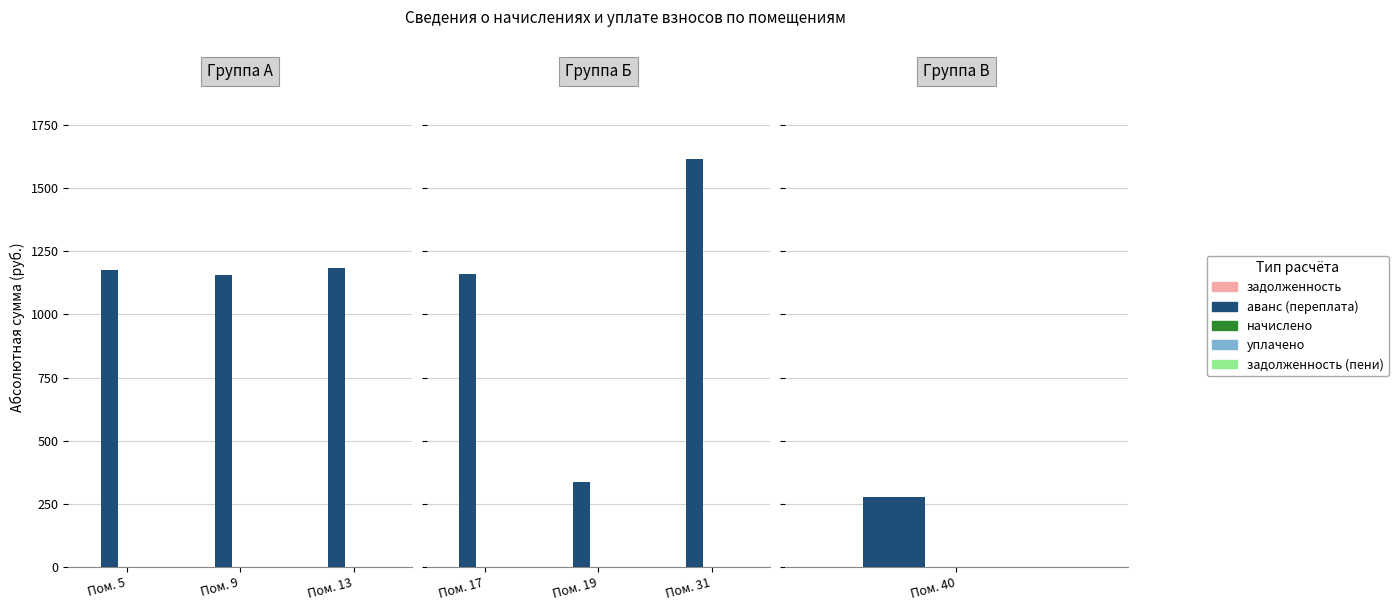

Which category has the lowest value in the задолженность (пени) series?

Пом. 17